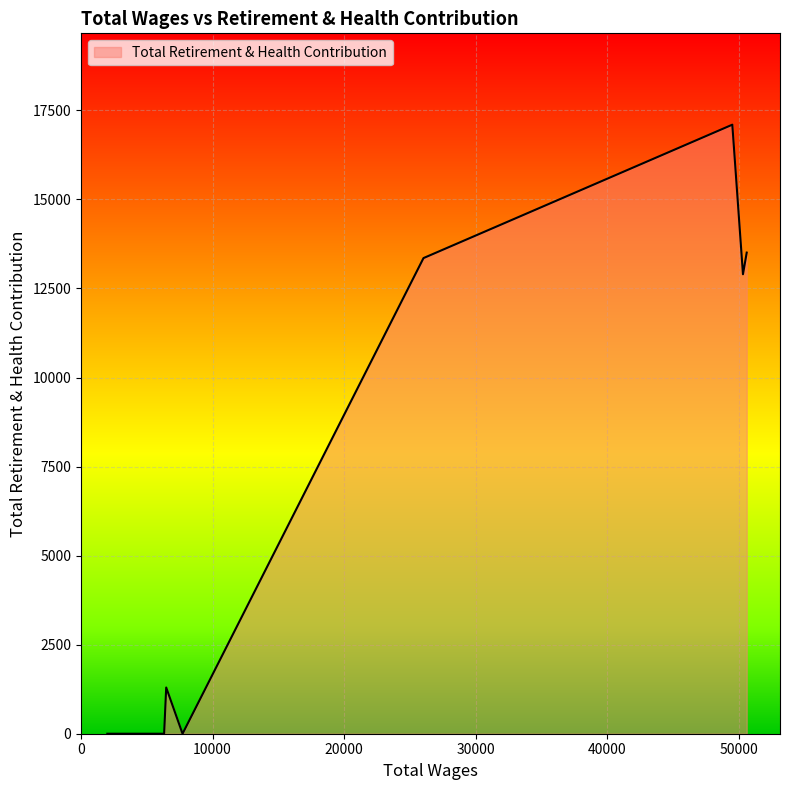

How many points are lower than both their immediate neighbors (excluding endpoints)?

2